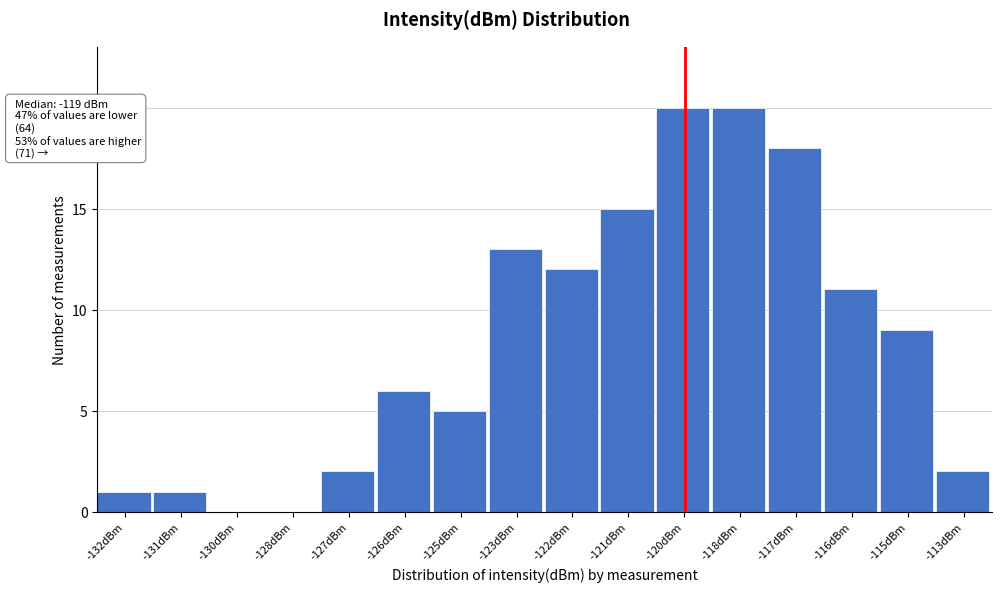

Reading right to left, list all the values displayed in this chart.

-113dBm=2	-115dBm=9	-116dBm=11	-117dBm=18	-118dBm=20	-120dBm=20	-121dBm=15	-122dBm=12	-123dBm=13	-125dBm=5	-126dBm=6	-127dBm=2	-128dBm=0	-130dBm=0	-131dBm=1	-132dBm=1